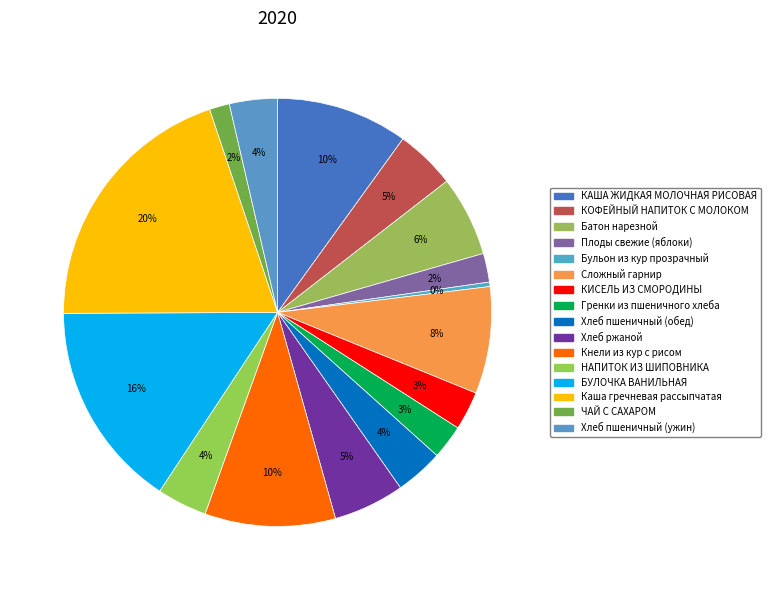

What percentage is the НАПИТОК ИЗ ШИПОВНИКА slice, to the nearest percent?

4%